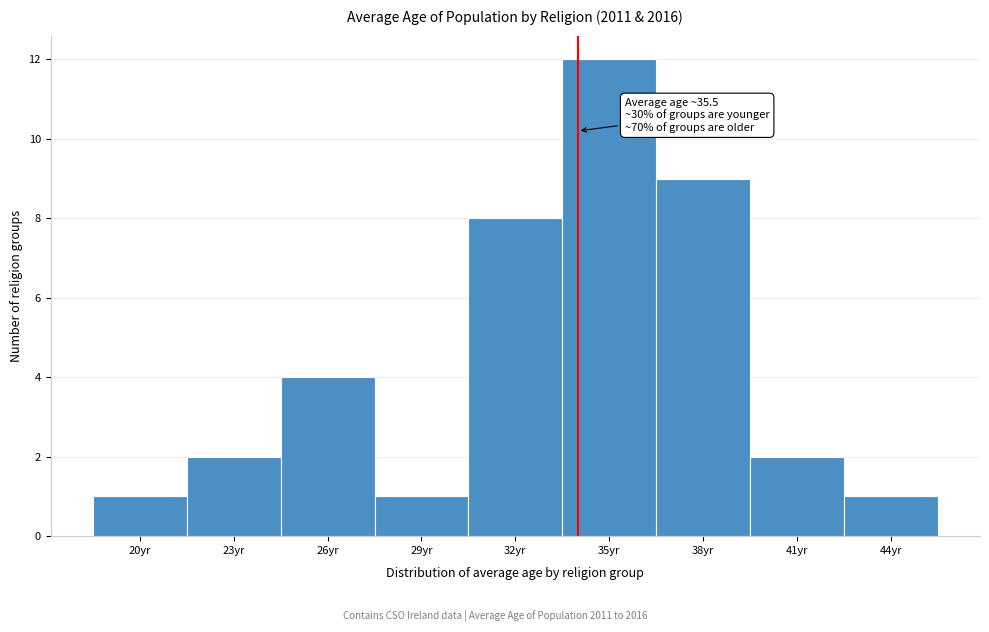

Reading left to right, what are all the values shown in this chart?

1	2	4	1	8	12	9	2	1